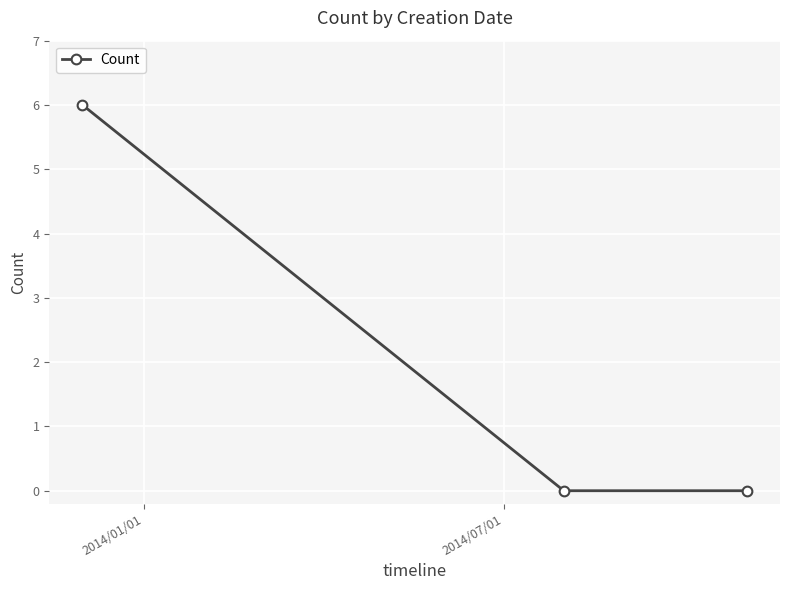

What is the sum of all values?

6